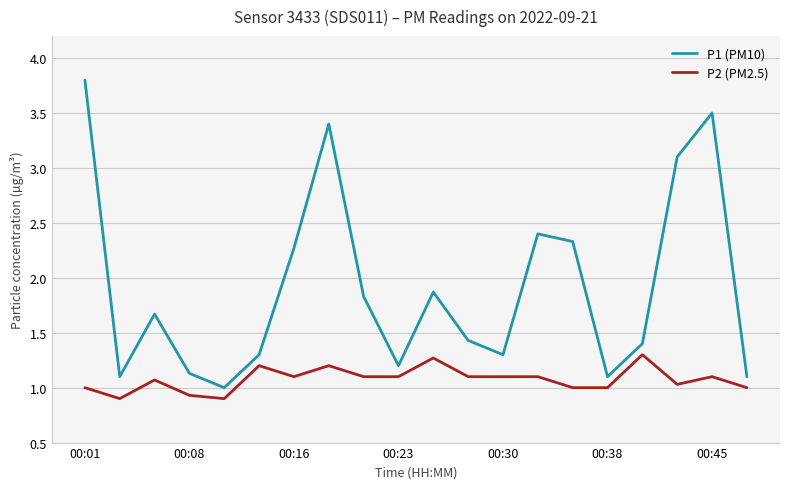

What is the average value of the P1 (PM10) series?

1.9